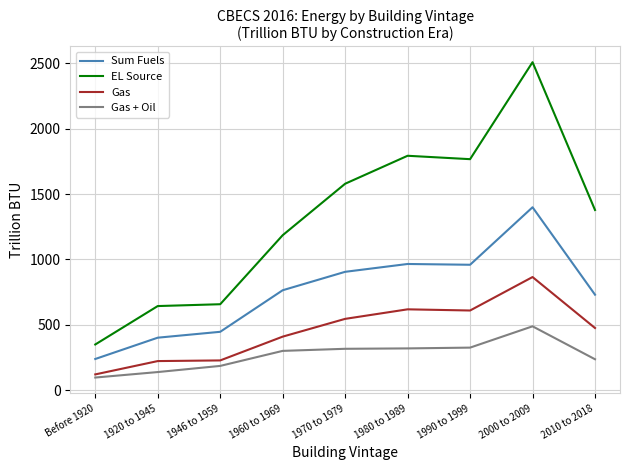

Is it true that EL Source equals 2509 at 2000 to 2009?

True